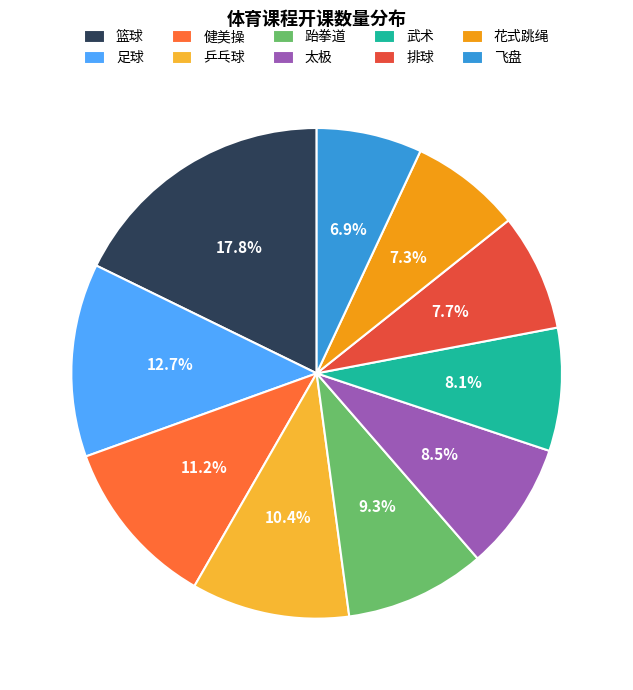

Is it true that 跆拳道 is 1% of the pie?

False